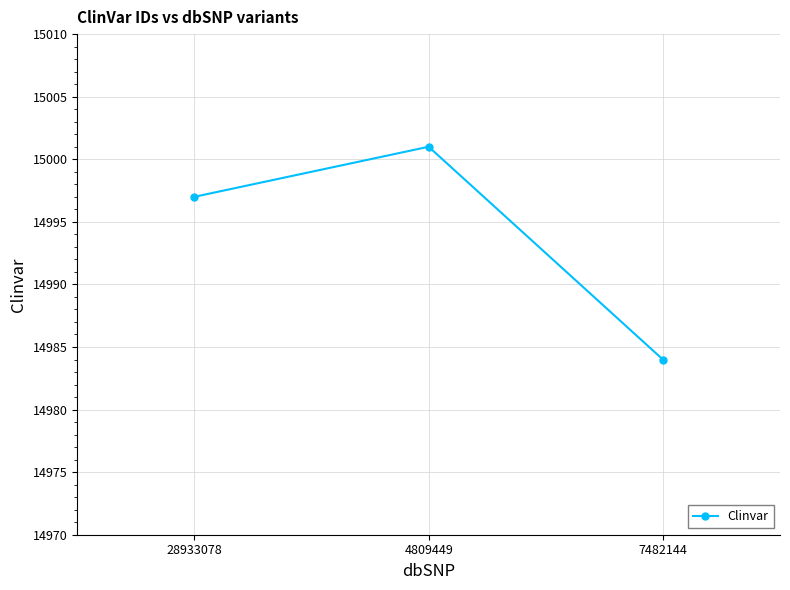

List the labels in order of value, largest first.

4809449, 28933078, 7482144